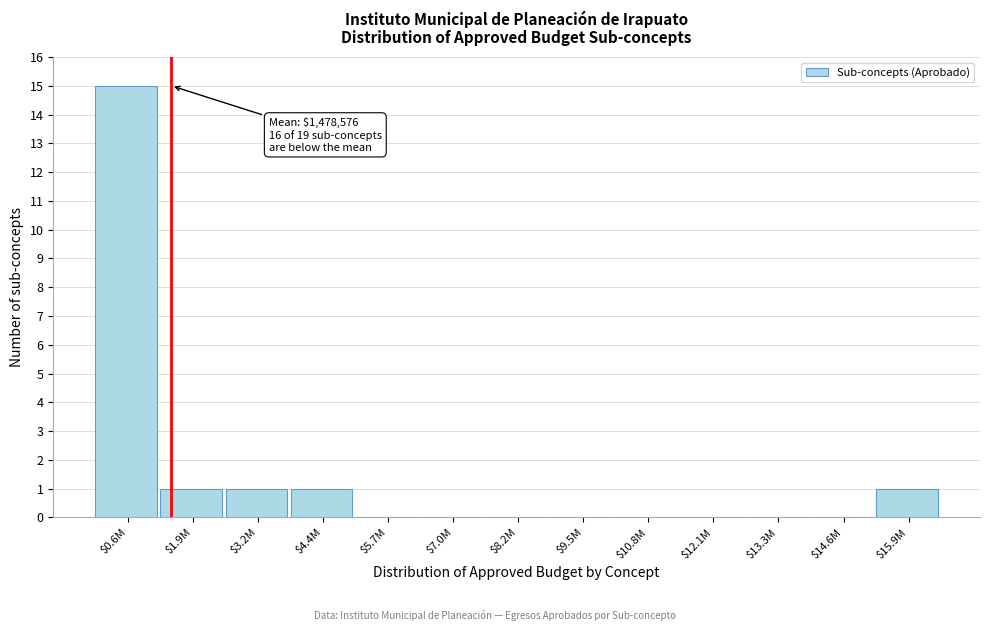

What is the greatest value displayed?

15